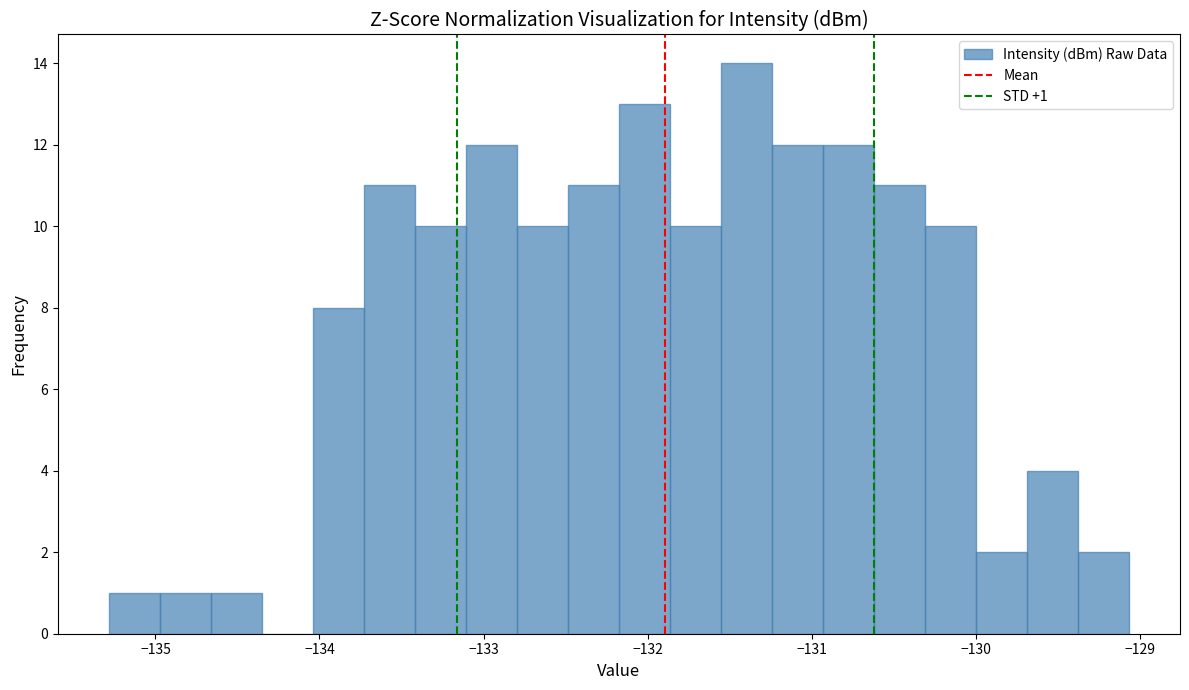

Around what value on the x-axis is the tallest bar? Give the approximate position of its centre, as read against the axis.

-131.4